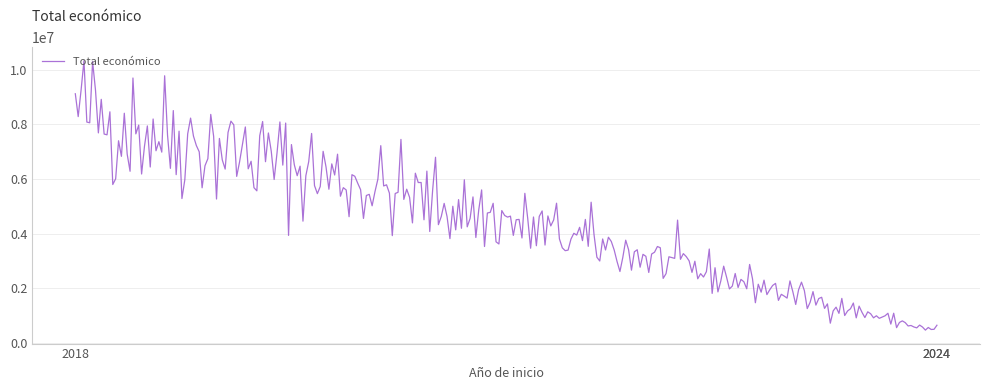

What is the smallest value displayed?

477198.5